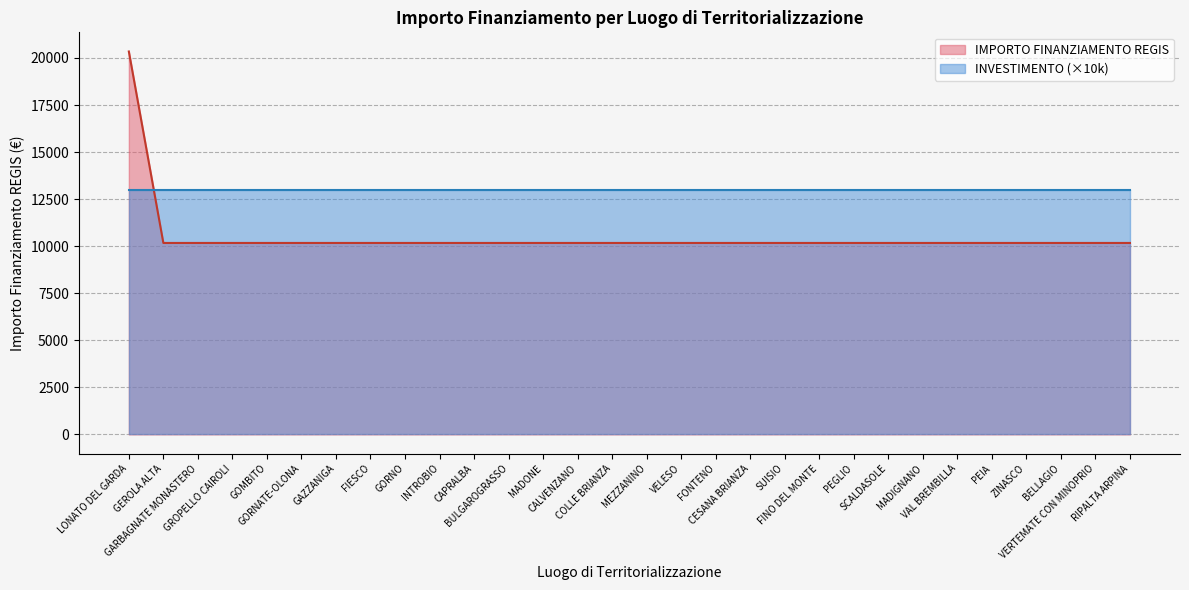

Rank the categories by value from highest to lowest.

LONATO DEL GARDA, GEROLA ALTA, GARBAGNATE MONASTERO, GROPELLO CAIROLI, GOMBITO, GORNATE-OLONA, GAZZANIGA, FIESCO, GORNO, INTROBIO, CAPRALBA, BULGAROGRASSO, MADONE, CALVENZANO, COLLE BRIANZA, MEZZANINO, VELESO, FONTENO, CESANA BRIANZA, SUISIO, FINO DEL MONTE, PEGLIO, SCALDASOLE, MADIGNANO, VAL BREMBILLA, PEIA, ZINASCO, BELLAGIO, VERTEMATE CON MINOPRIO, RIPALTA ARPINA